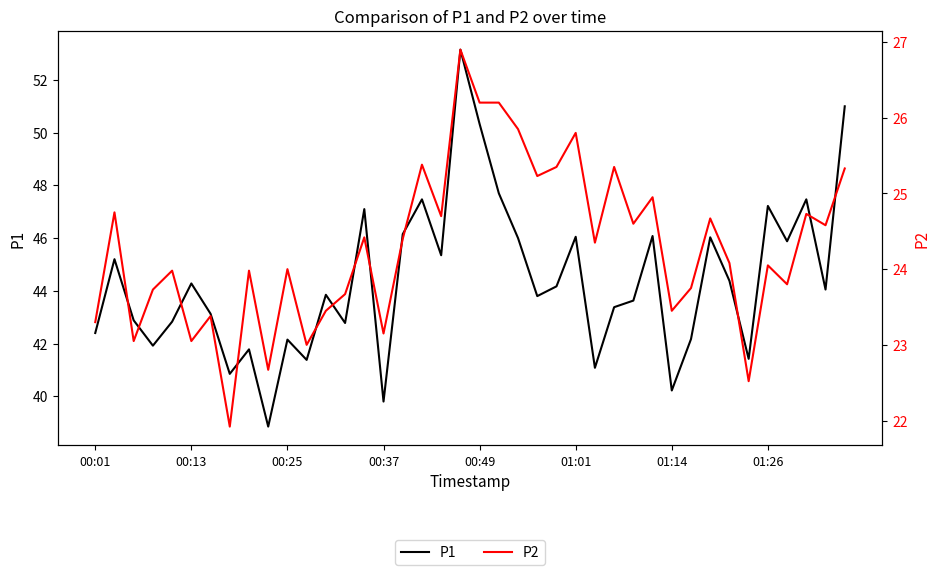

What is the value of the P2 point at the 8th from the left?

21.9